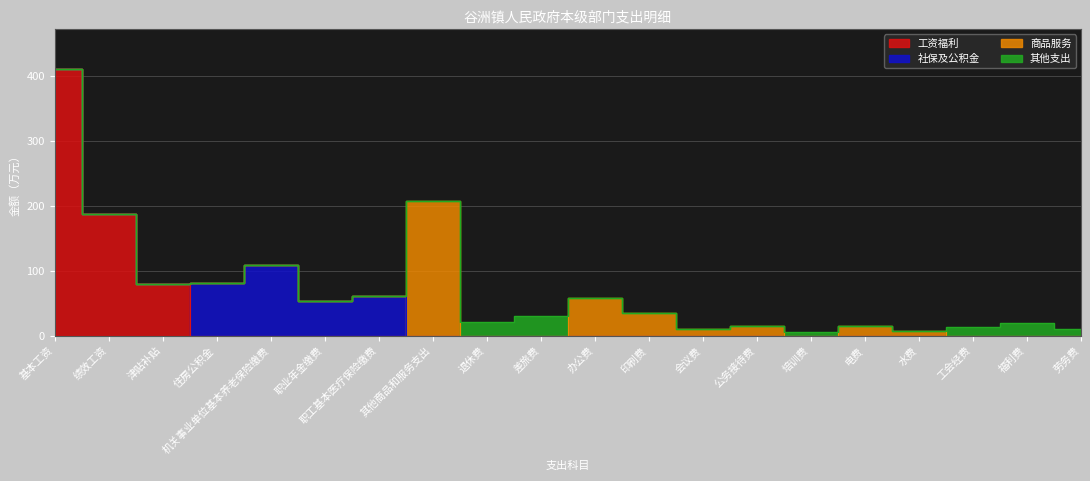

What is the label of the 19th point from the right?

绩效工资